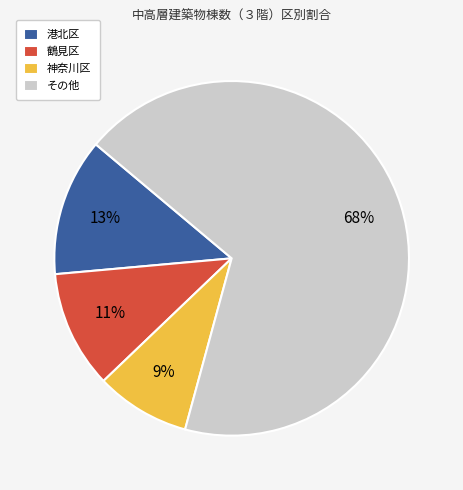

What percentage is the 港北区 slice, to the nearest percent?

13%